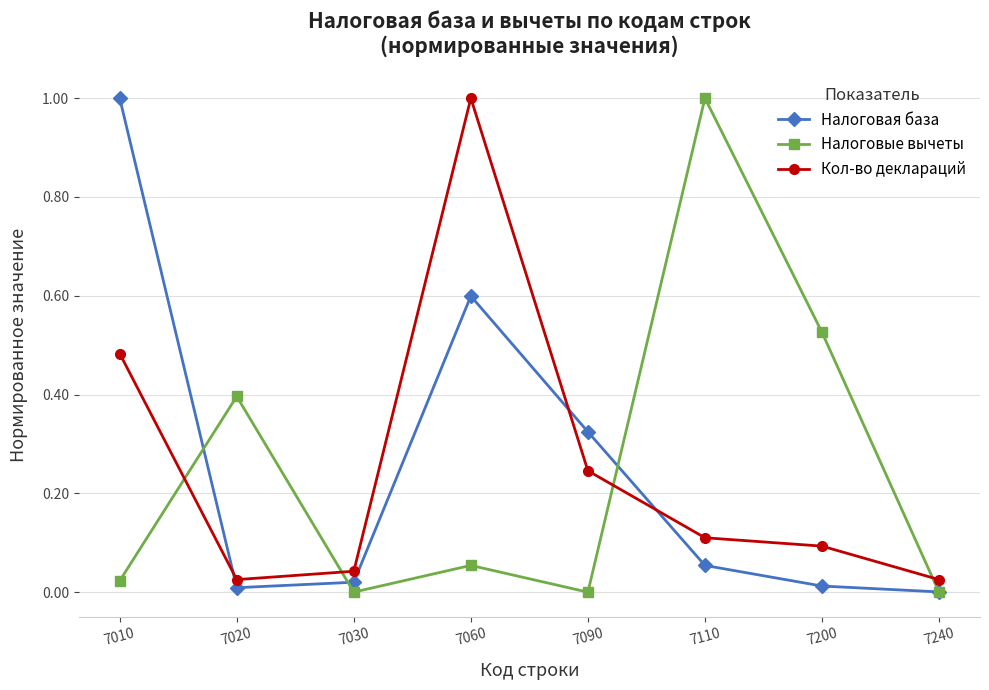

How many distinct data groups are displayed?

3